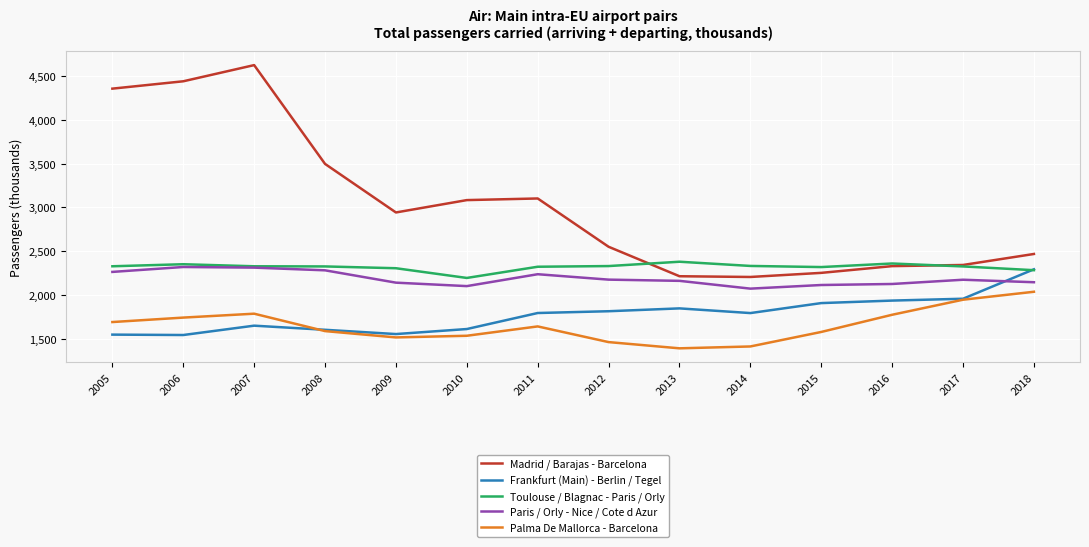

Count the number of data series in this chart.

5